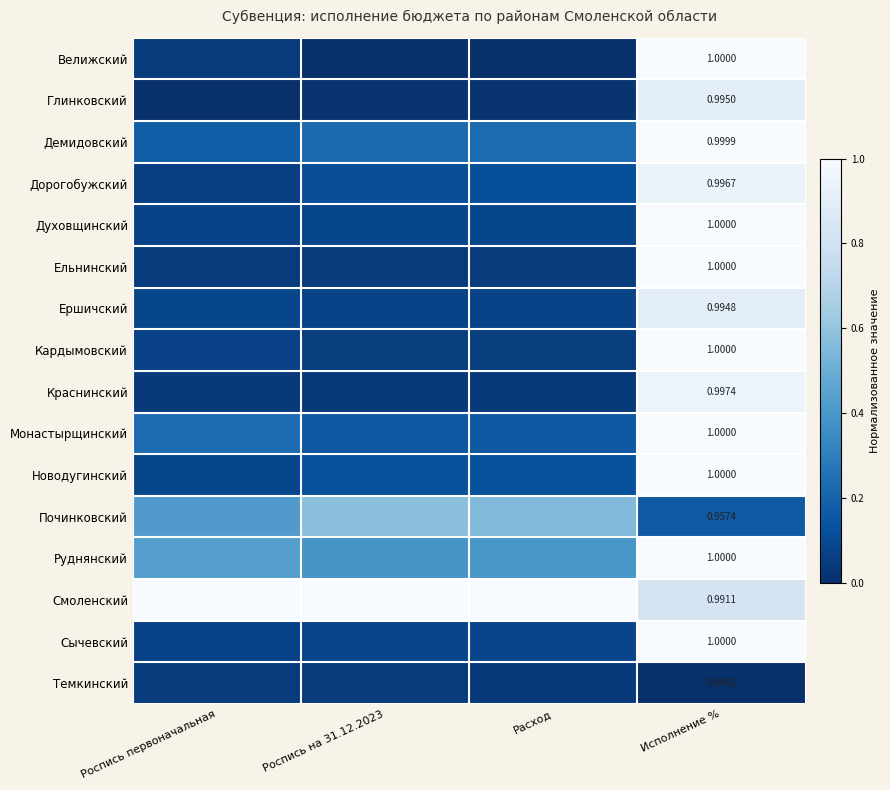

Is the value of Ершичский at Исполнение % greater than the value of Темкинский at Исполнение %?

Yes